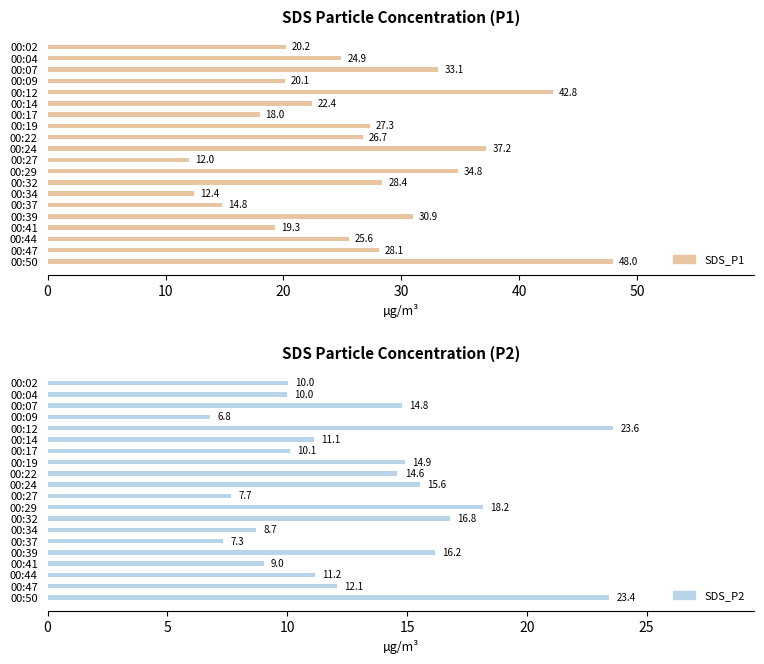

What value does the SDS_P1 series have at 00:04?

24.9